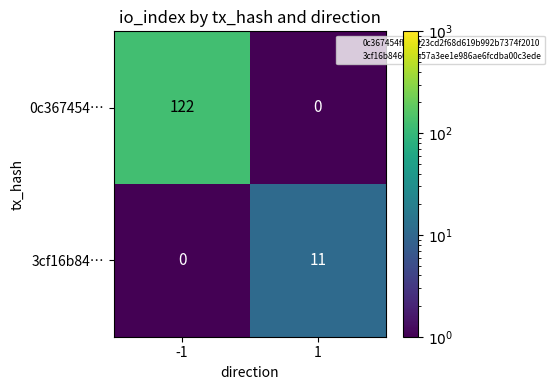

List the series in order of their overall mean, highest first.

0c367454…, 3cf16b84…